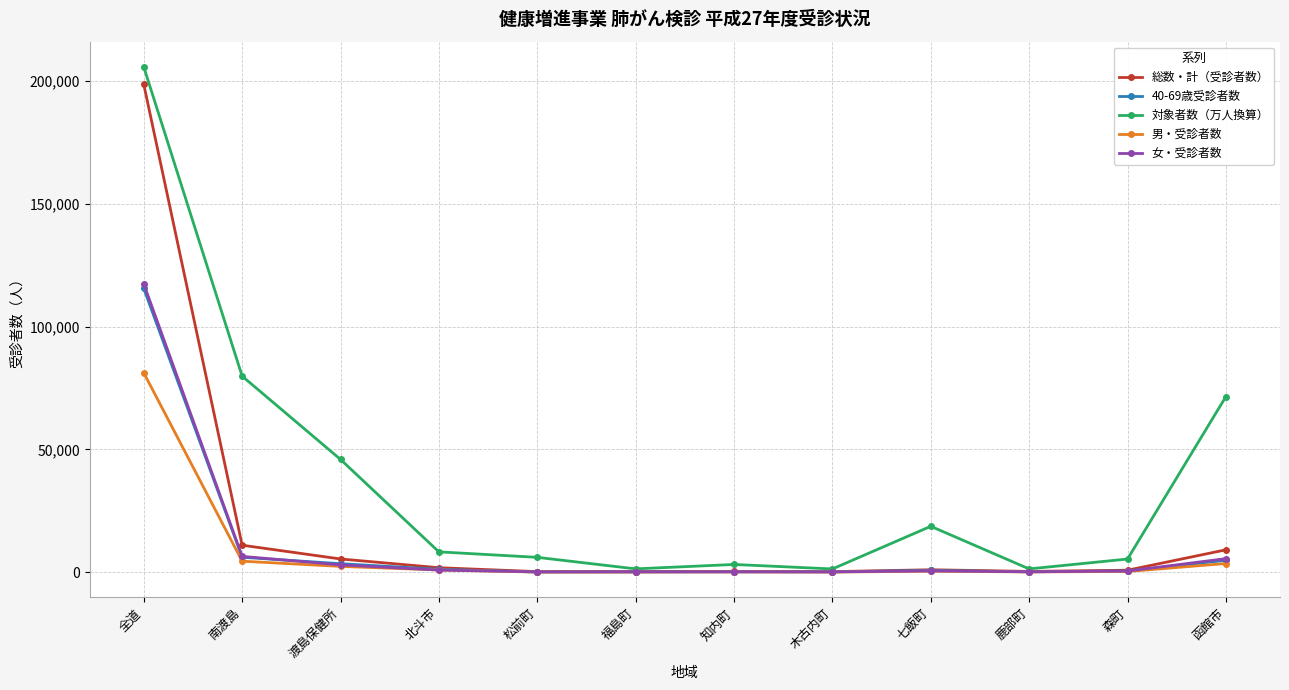

True or false: 女・受診者数 has more than 0 interior local peaks.

True